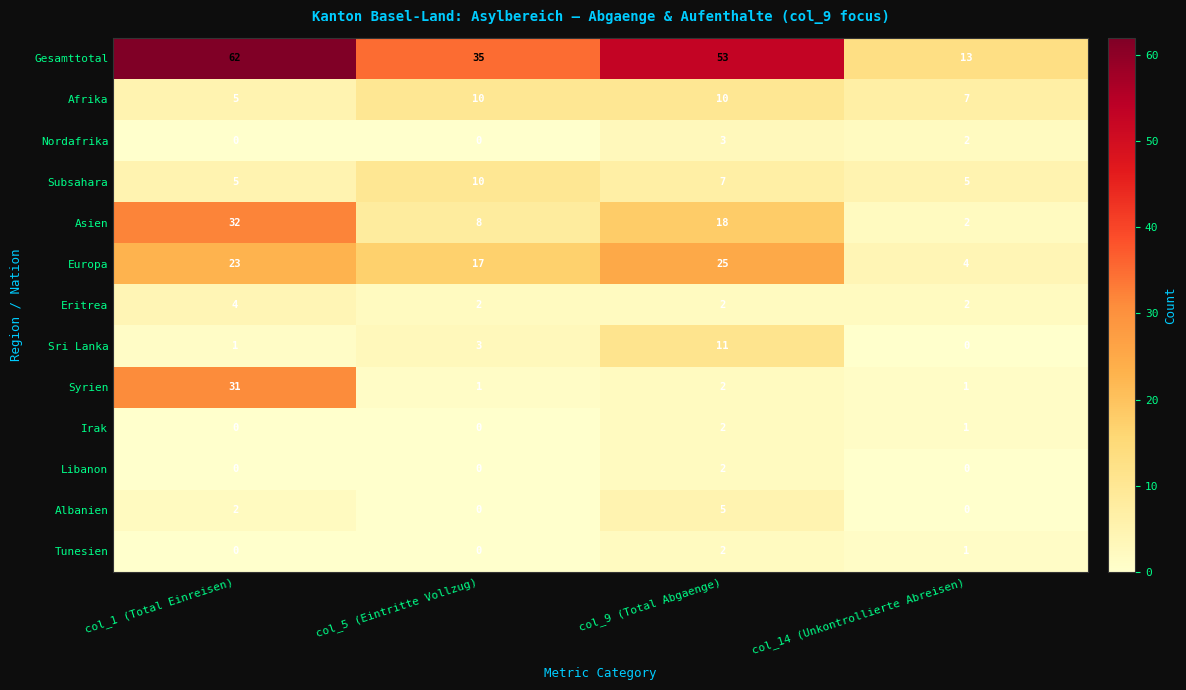

How many values in the Europa series are below 23?

2